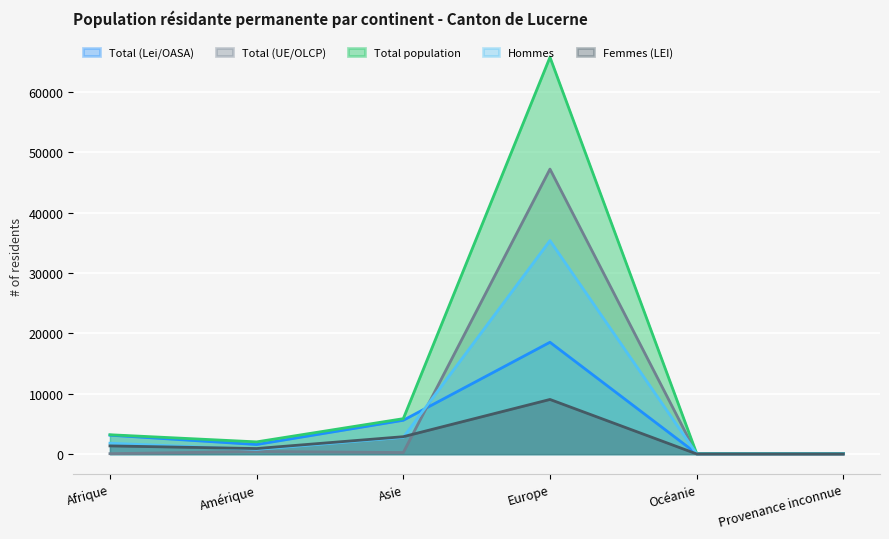

How many categories are shown in the chart?

6